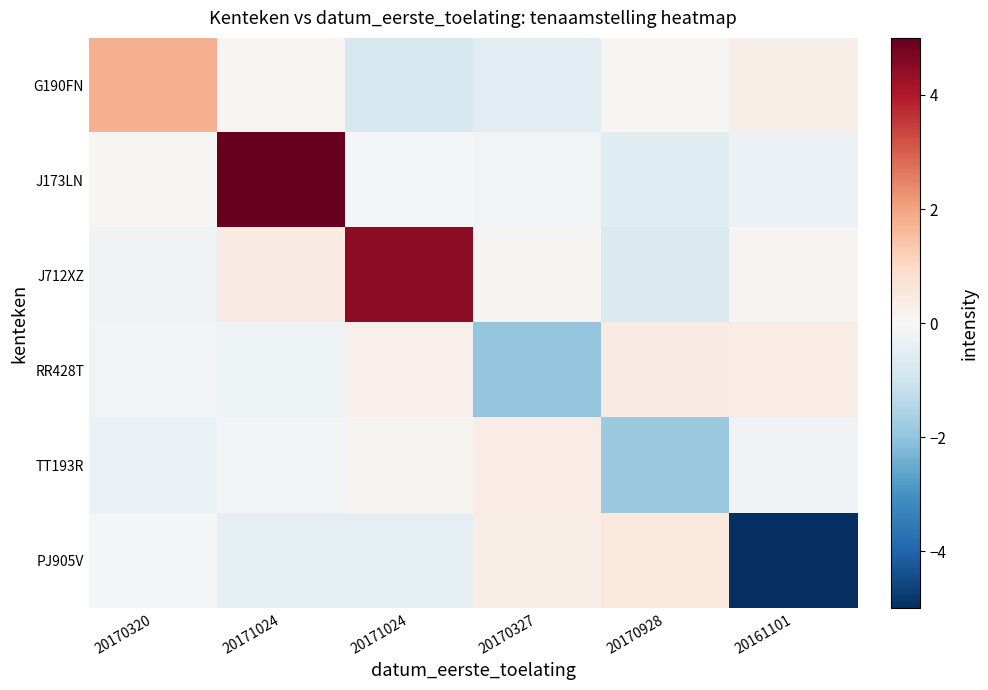

Between 20170320 and 20161101, which is larger?

20170320